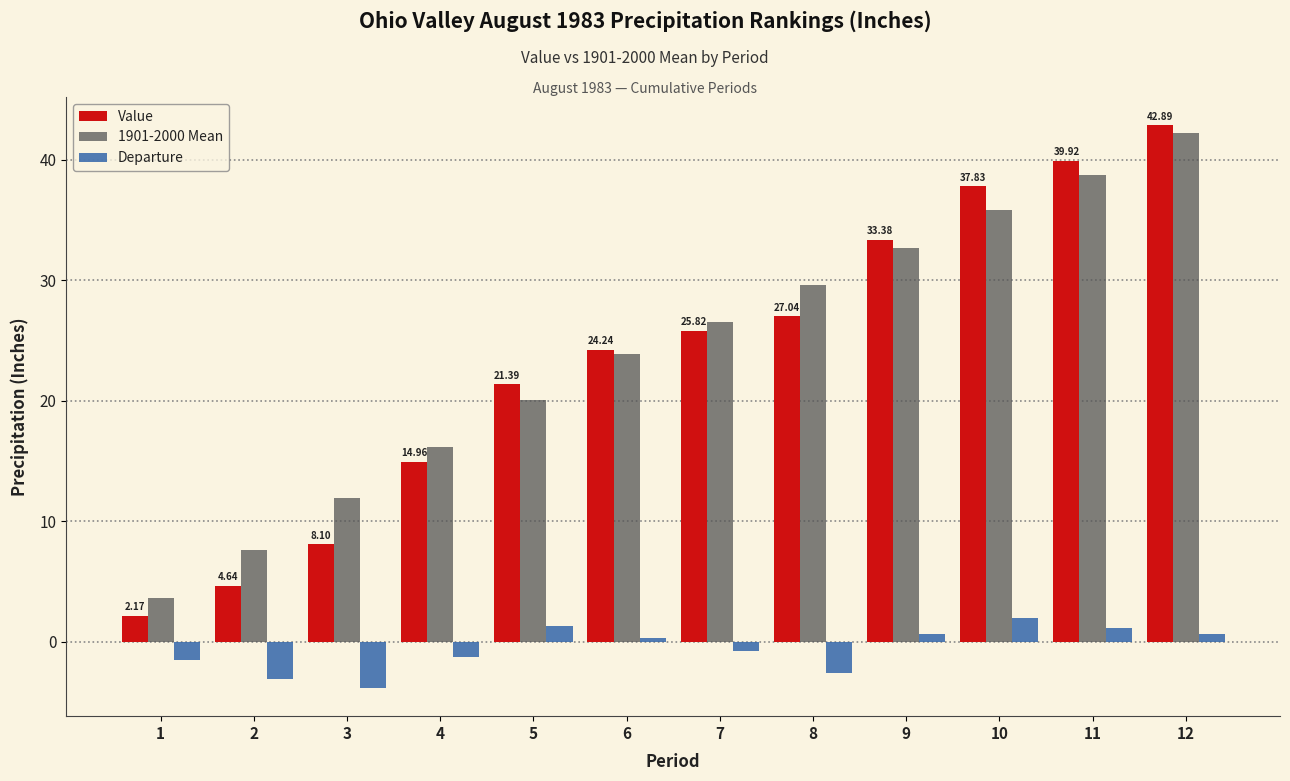

Which series has the largest range (max minus min)?

Value